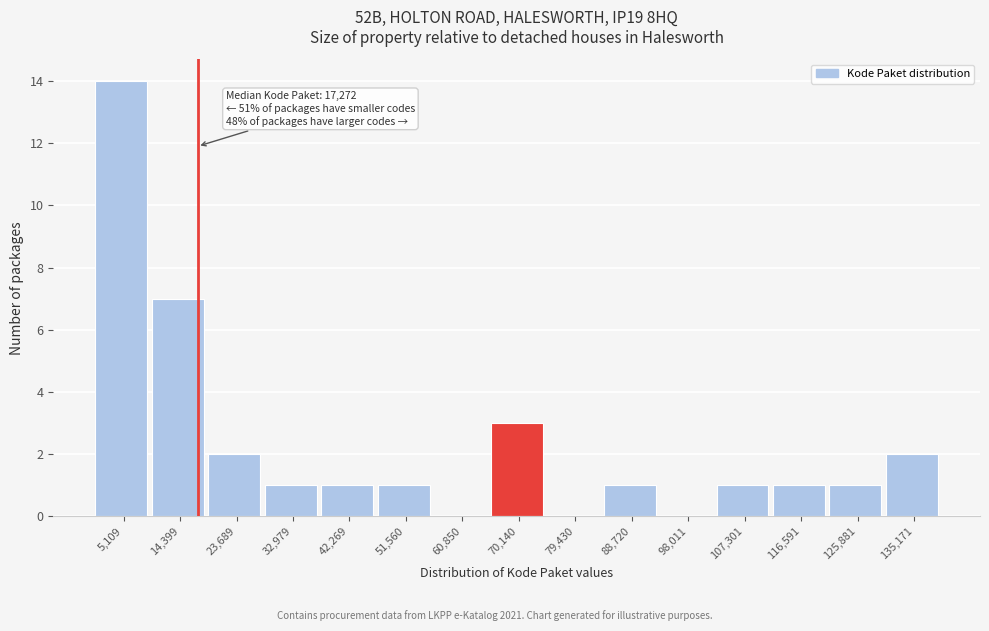

Over which range of the x-axis is the bar tallest?

0 to 10000